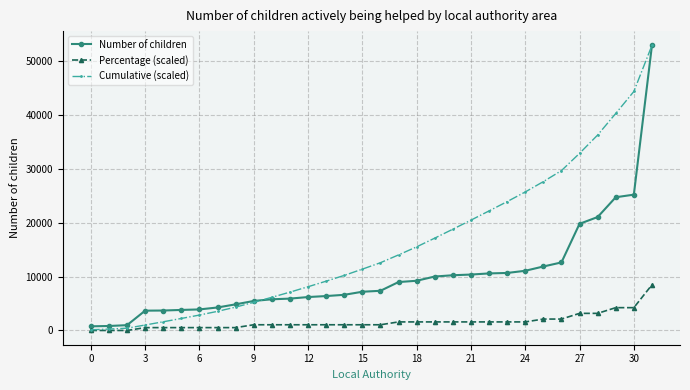

Which series has the largest total across all categories?

Cumulative (scaled)